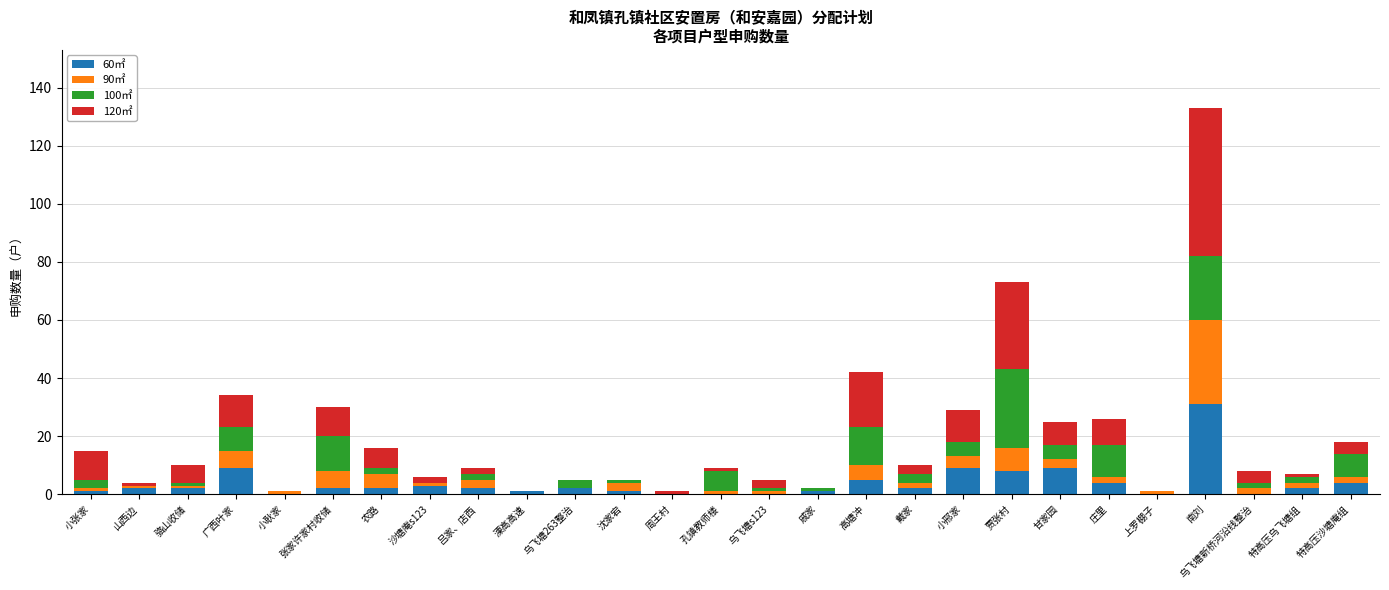

What is the sum of the 60㎡ values at 乌飞塘s123 and 吕家、店西?

2